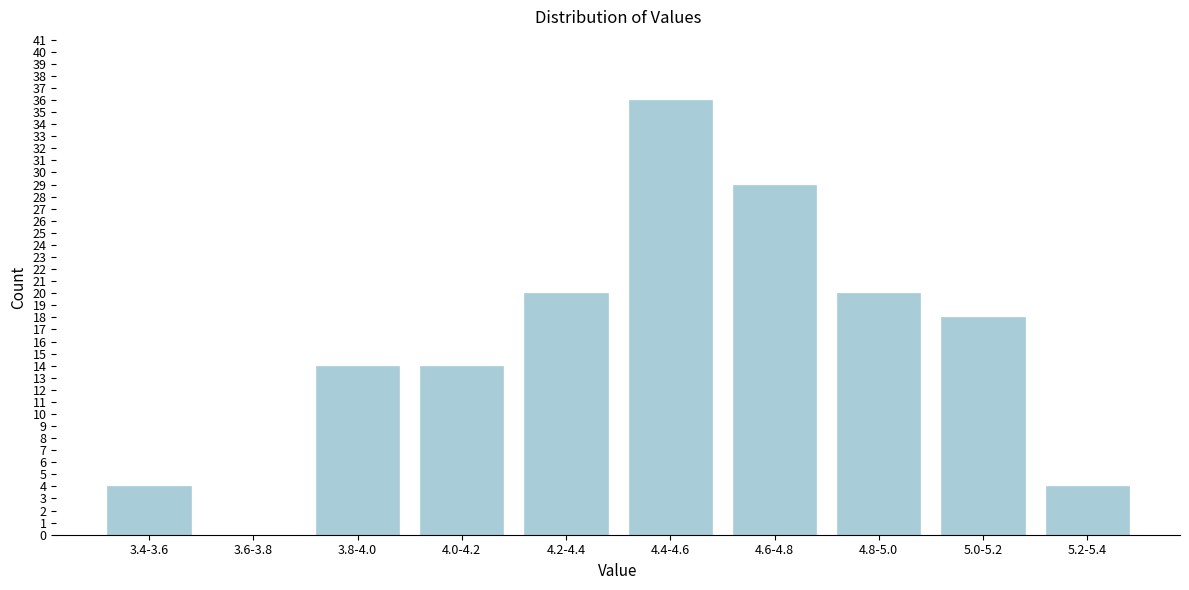

Reading left to right, what are all the values shown in this chart?

3.4-3.6=4	3.6-3.8=0	3.8-4.0=14	4.0-4.2=14	4.2-4.4=20	4.4-4.6=36	4.6-4.8=29	4.8-5.0=20	5.0-5.2=18	5.2-5.4=4